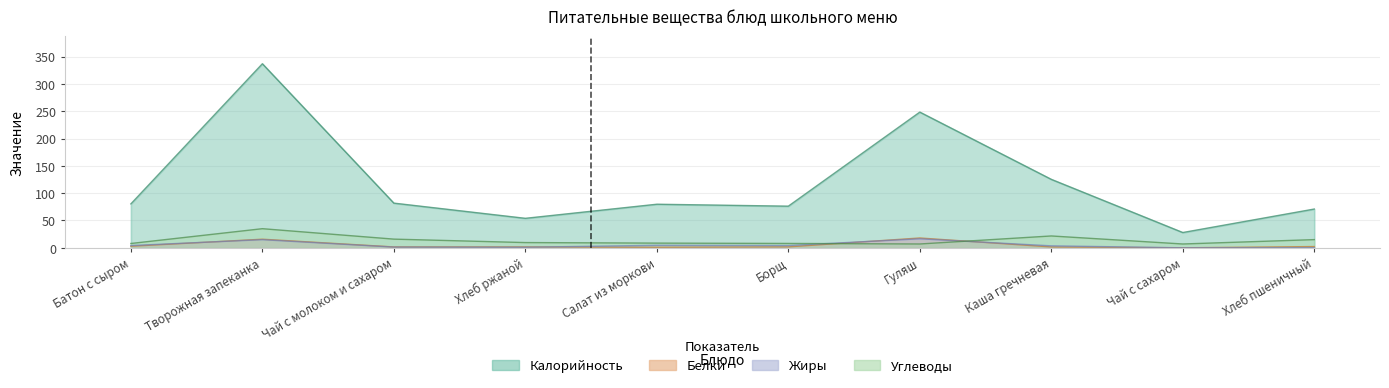

How many categories are shown in the chart?

10